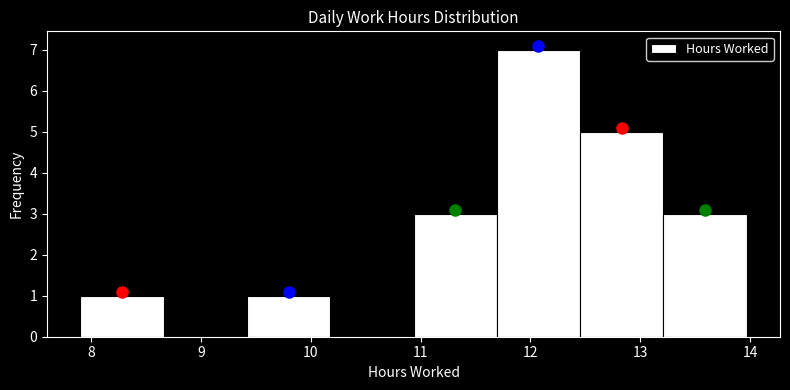

Over which range of the x-axis is the bar tallest?

11.7 to 12.5